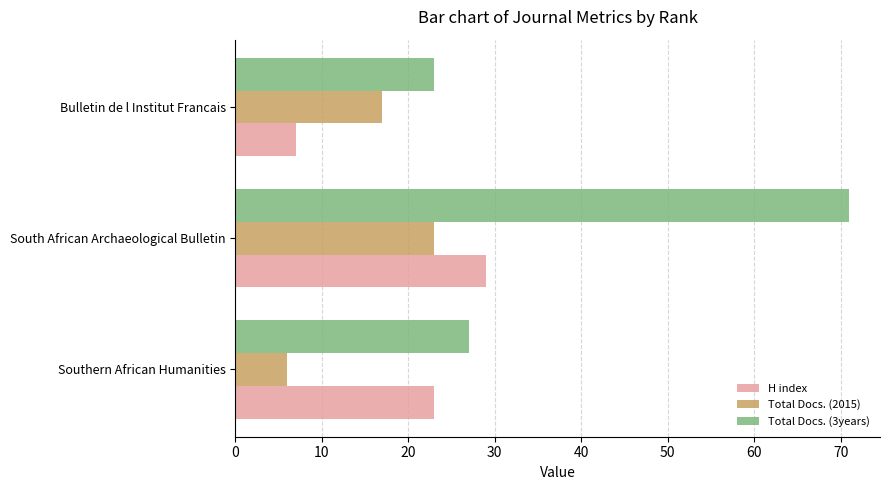

Count the Total Docs. (2015) values in the range 6 to 23.

3